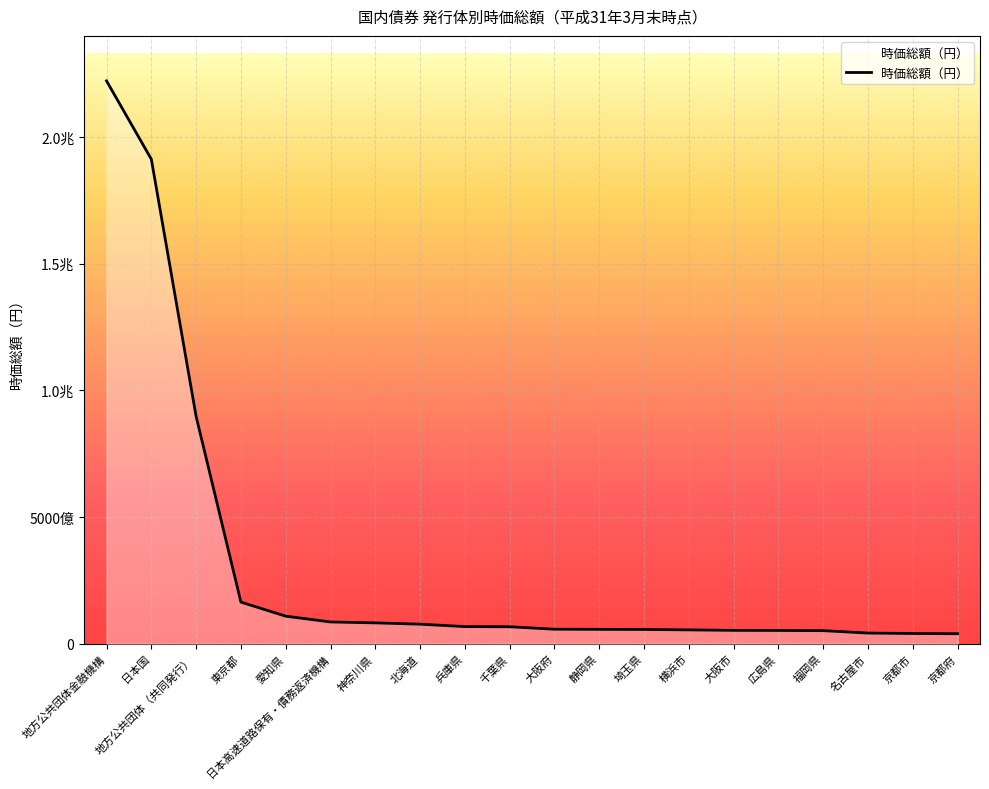

Does the chart have visible grid lines?

Yes